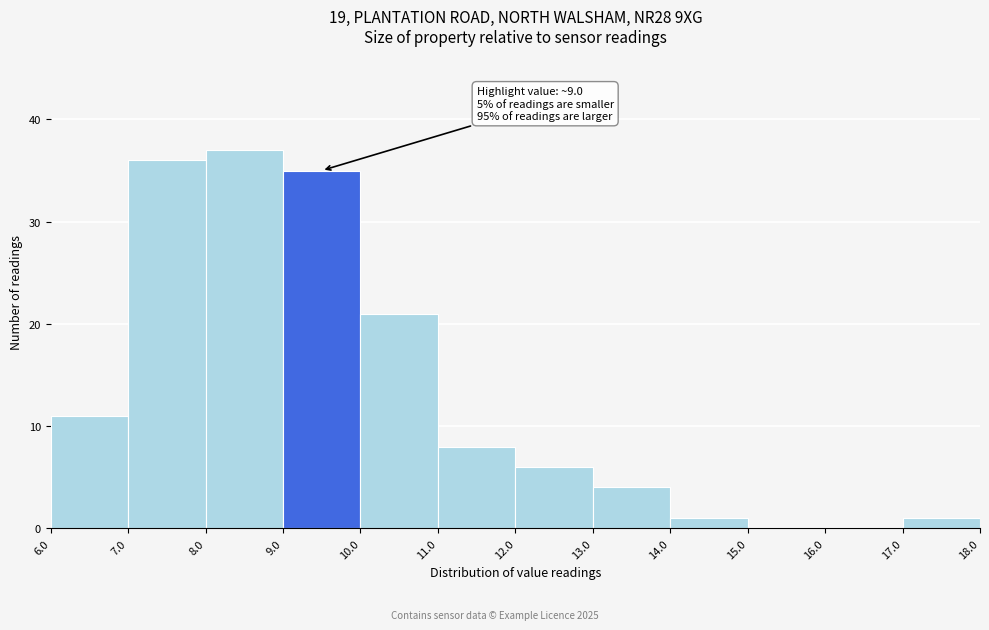

Over which range of the x-axis is the bar tallest?

8.0 to 9.0